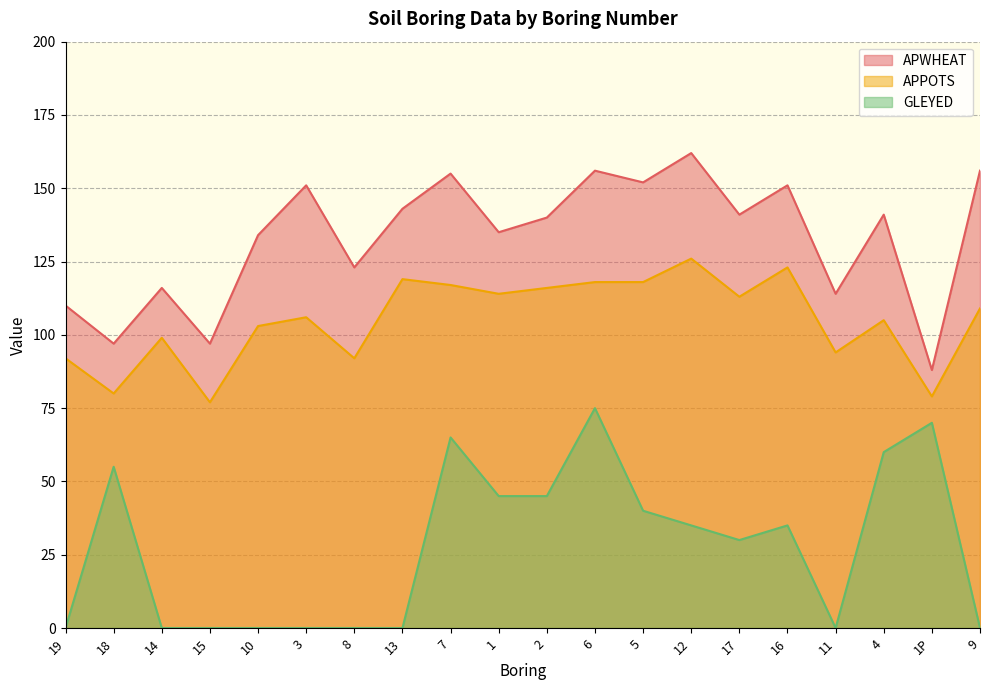

List the series in order of their peak value, lowest first.

GLEYED, APPOTS, APWHEAT